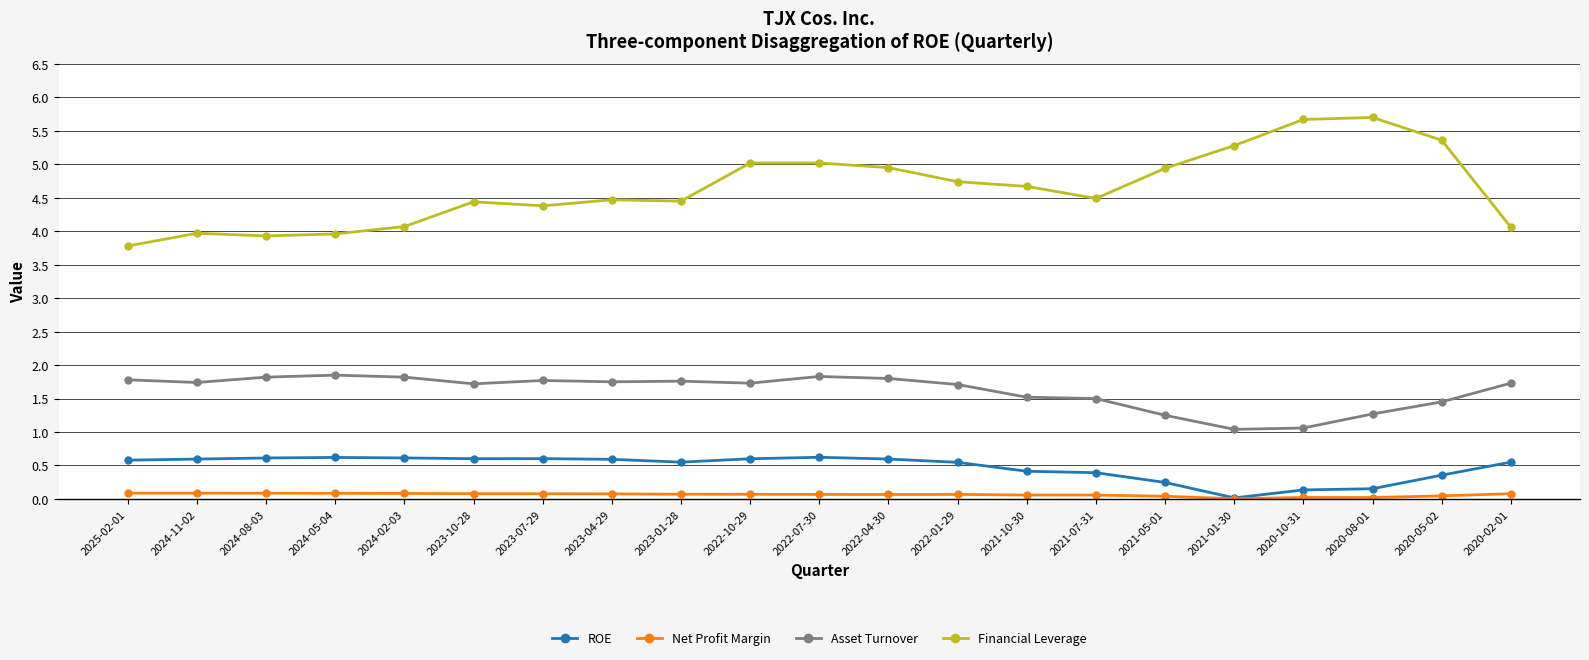

How many distinct data groups are displayed?

4